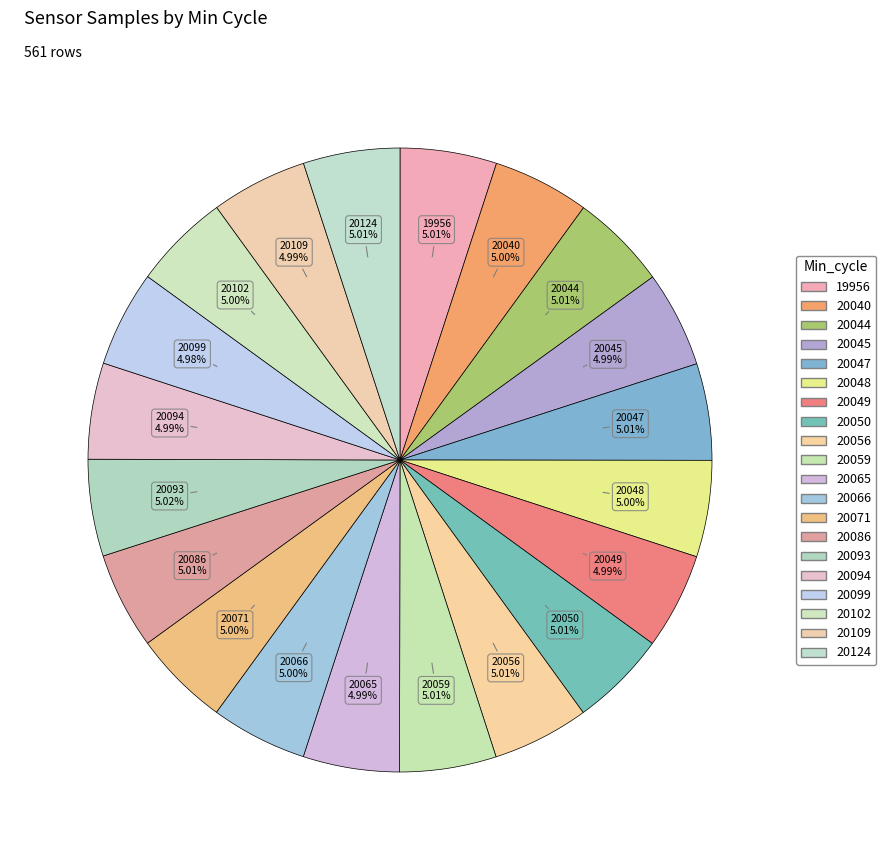

How many segments does this pie chart have?

20